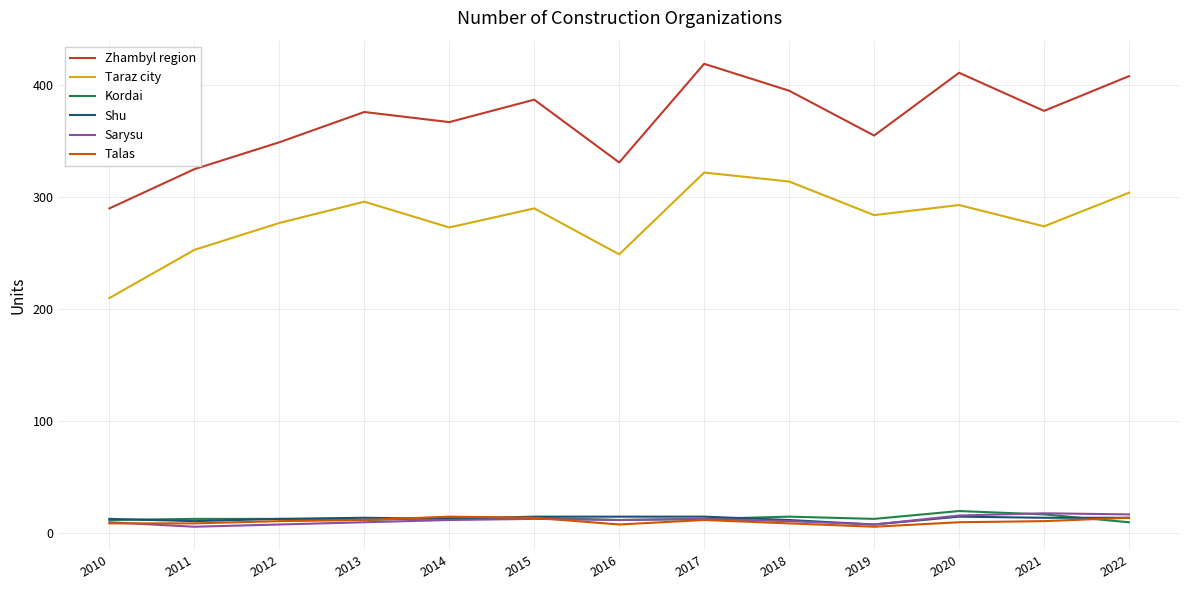

Which series has the largest range (max minus min)?

Zhambyl region